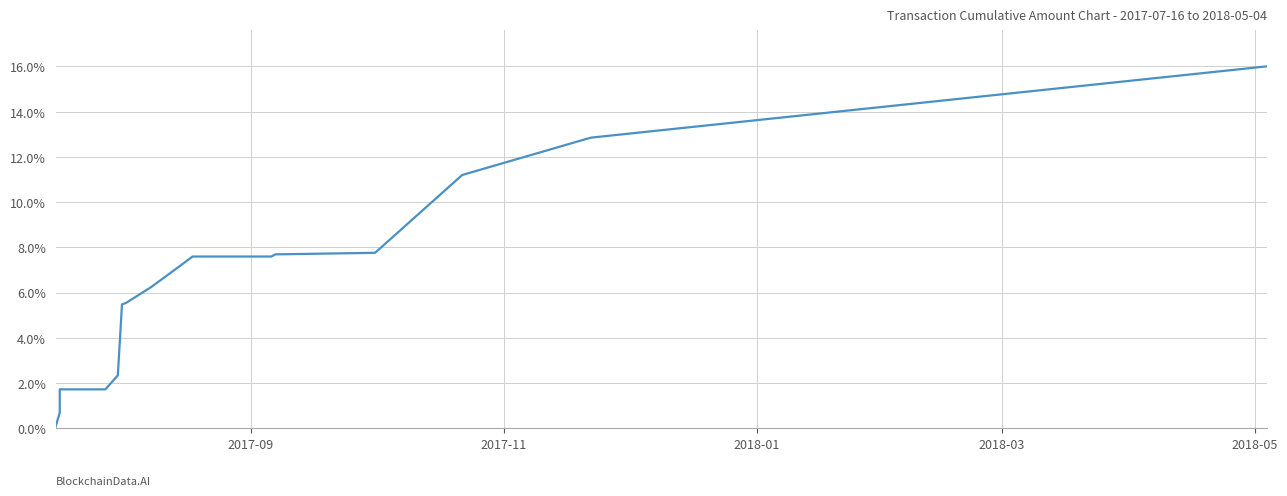

What is the difference between the maximum and minimum values?

15.9